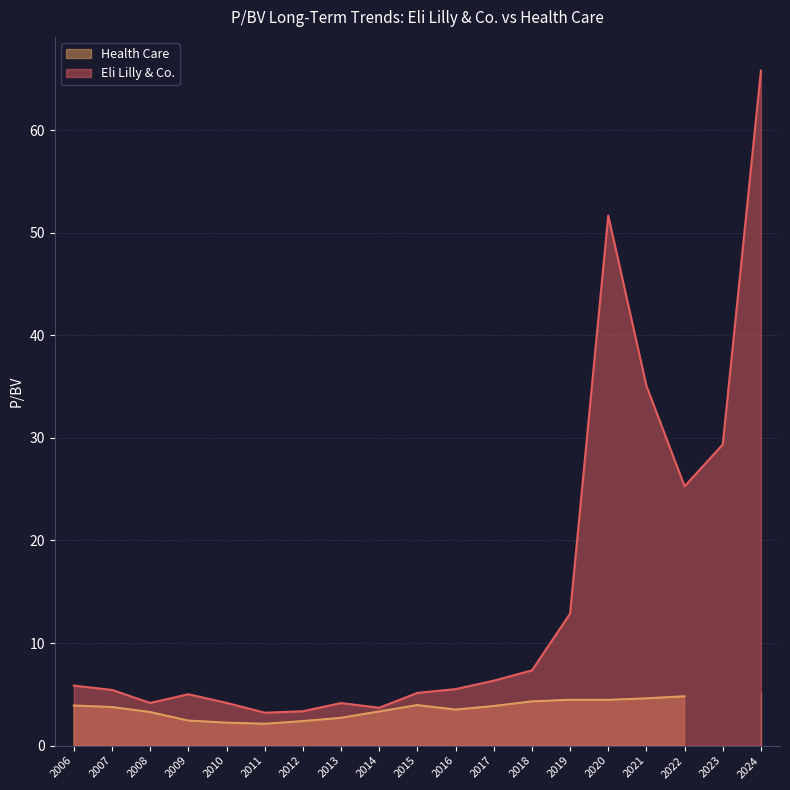

What is the maximum value for Health Care?

5.2